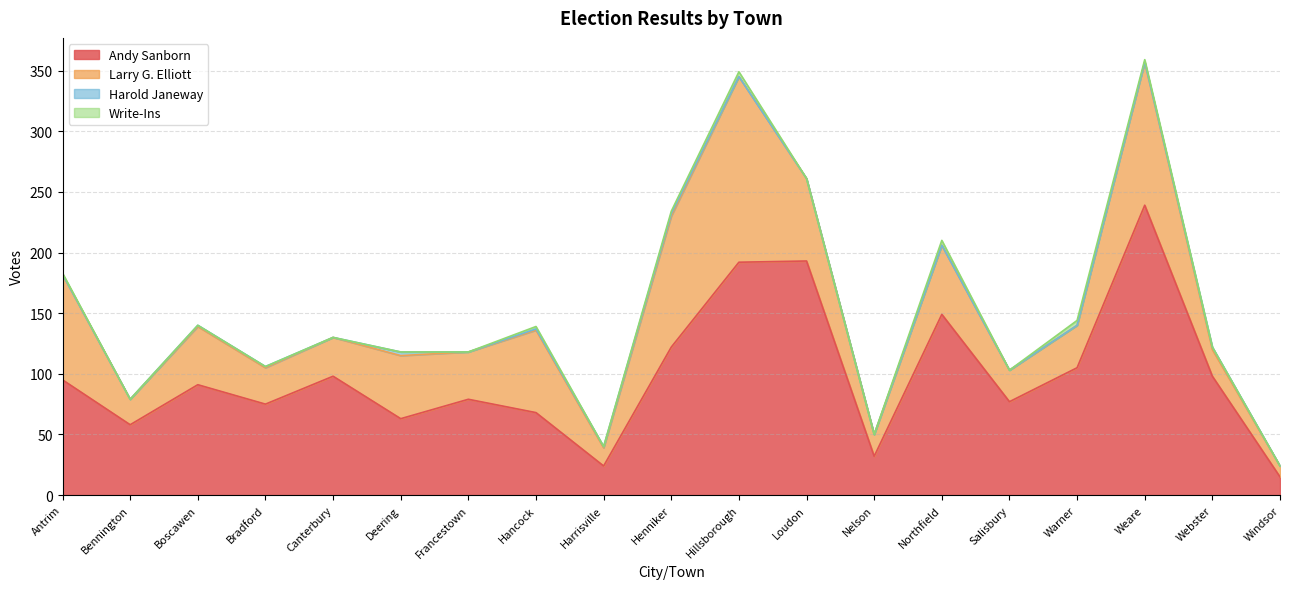

What is the label of the 13th point from the left?

Nelson